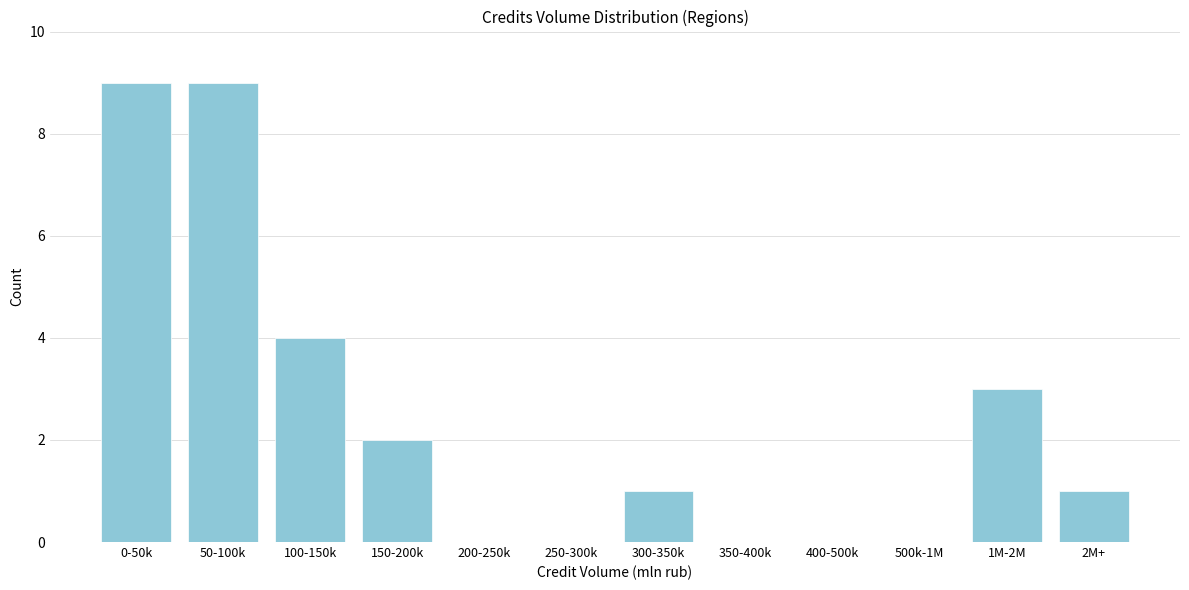

Reading left to right, transcribe all the data shown in this chart.

0-50k=9	50-100k=9	100-150k=4	150-200k=2	200-250k=0	250-300k=0	300-350k=1	350-400k=0	400-500k=0	500k-1M=0	1M-2M=3	2M+=1